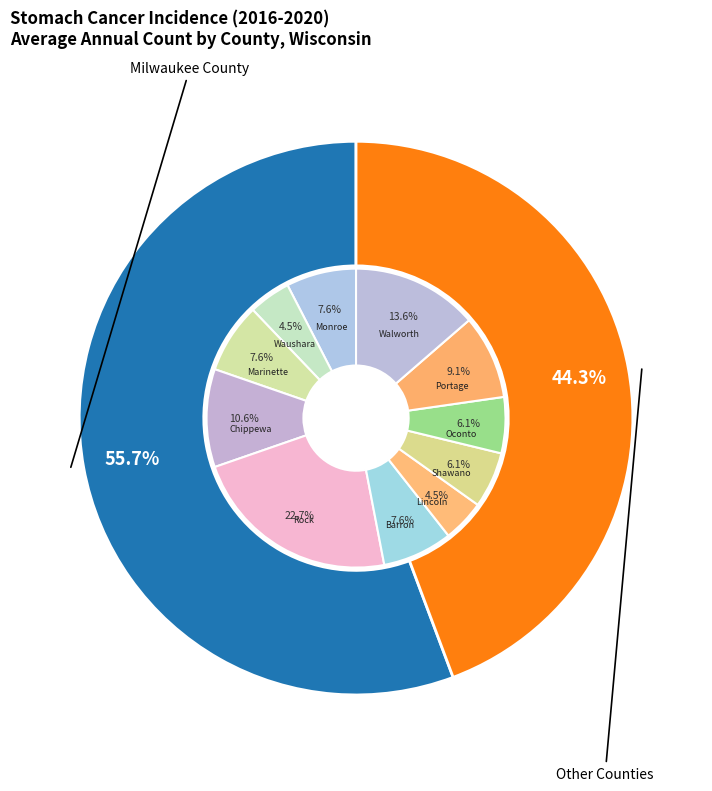

Which category accounts for the majority?

Milwaukee County